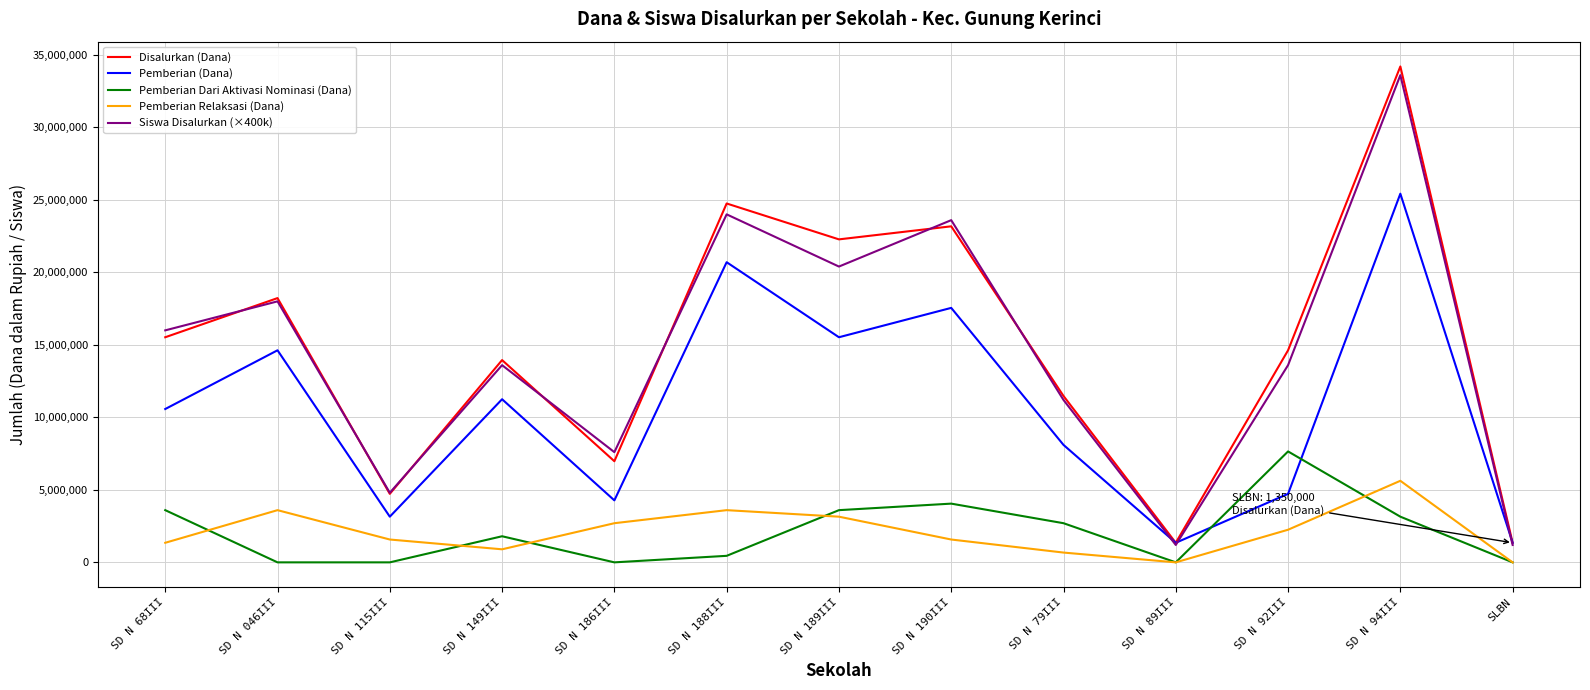

The value of Pemberian Dari Aktivasi Nominasi (Dana) at SLBN is 0. True or false?

True